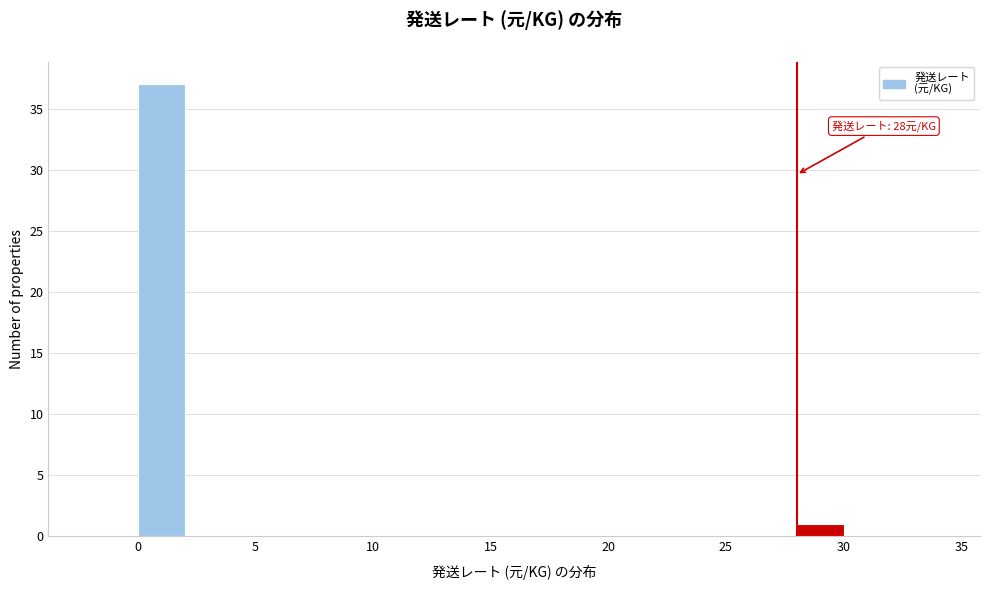

Which range on the x-axis has the tallest bar?

0 to 2